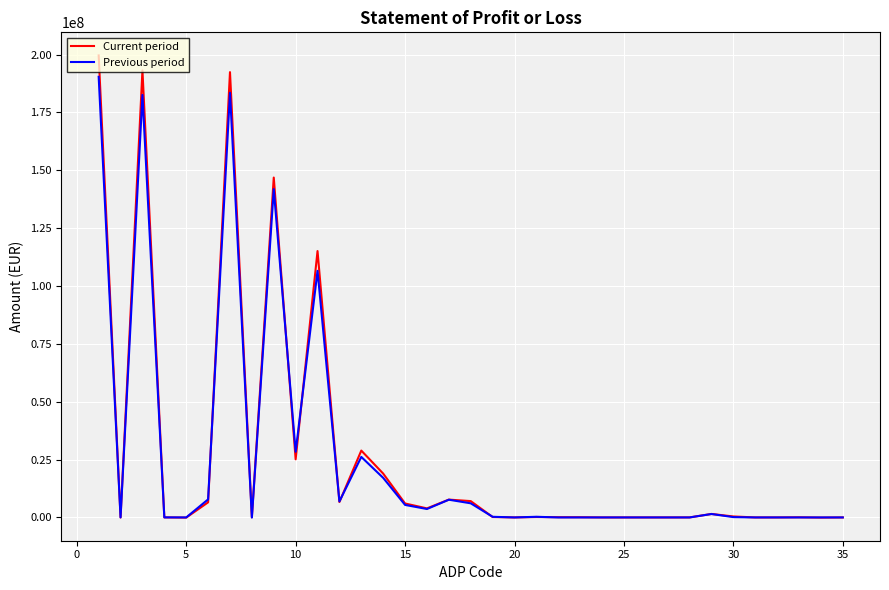

Which series has the widest spread of values?

Current period